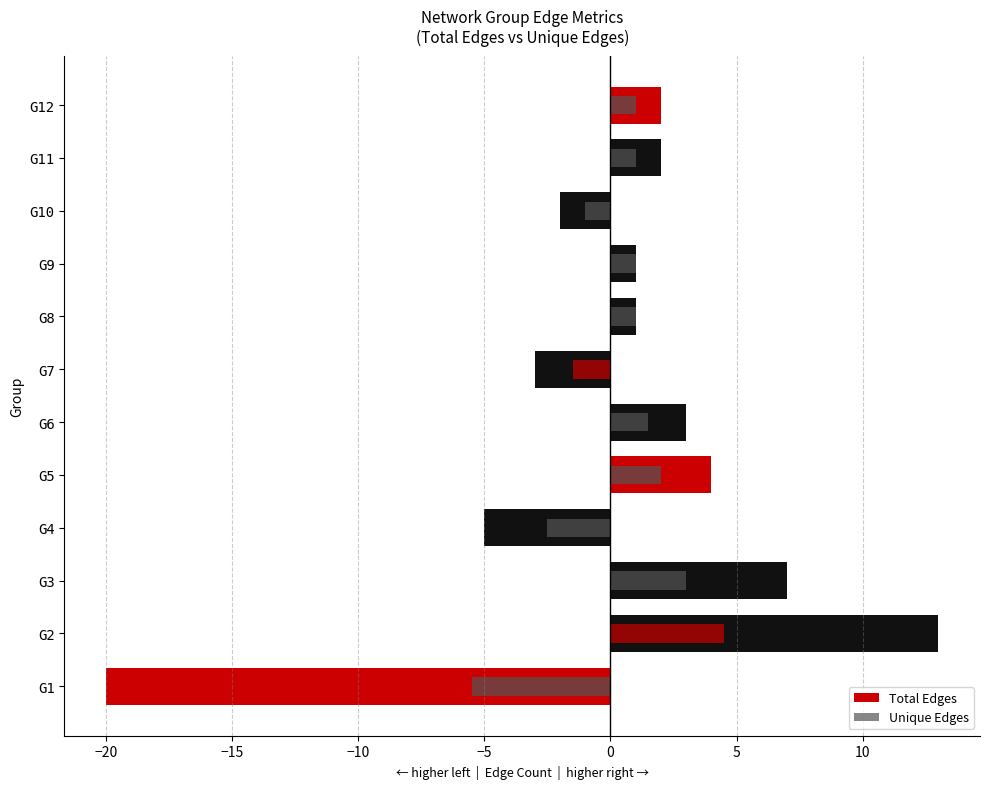

Does the chart contain any negative values?

Yes